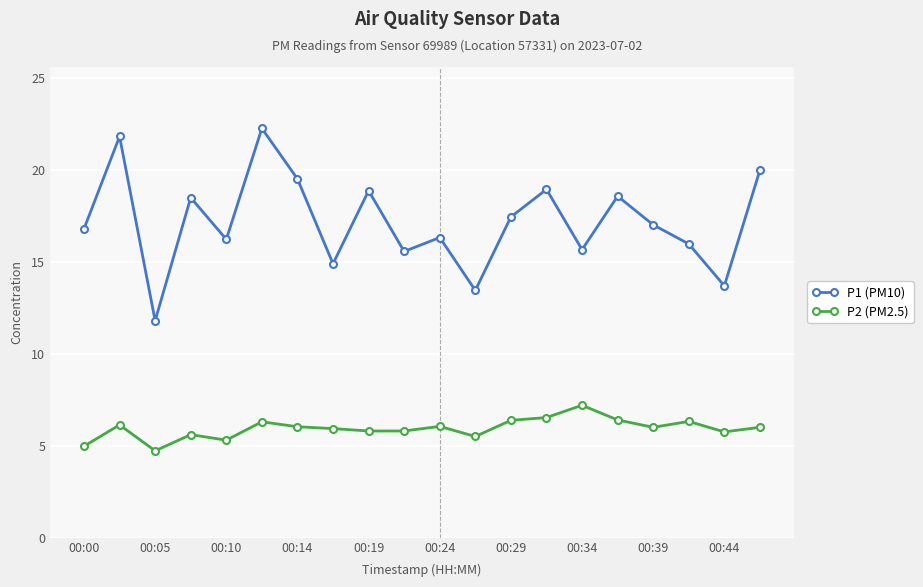

At how many categories does at least one series exceed 18?

8